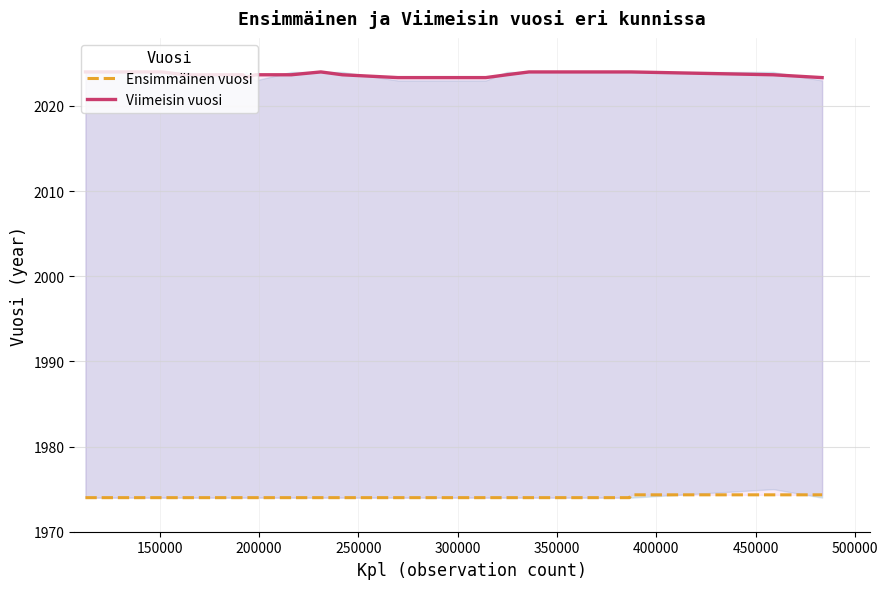

Does the chart have visible grid lines?

Yes